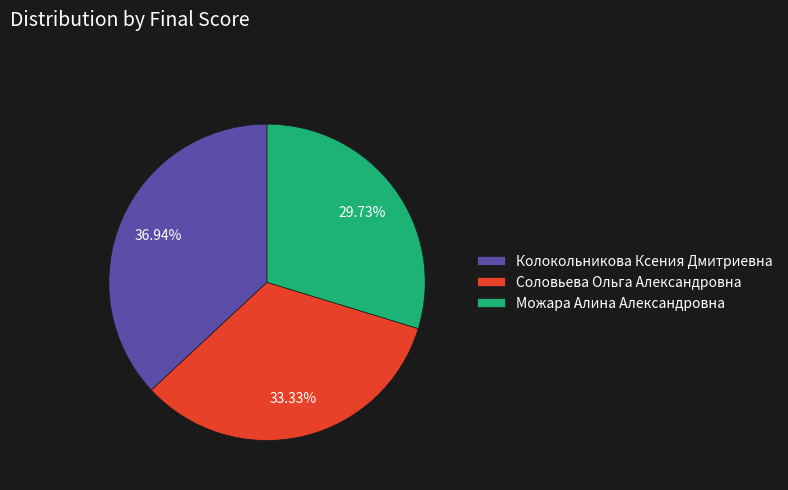

Rank the categories by value from lowest to highest.

Можара Алина Александровна, Соловьева Ольга Александровна, Колокольникова Ксения Дмитриевна